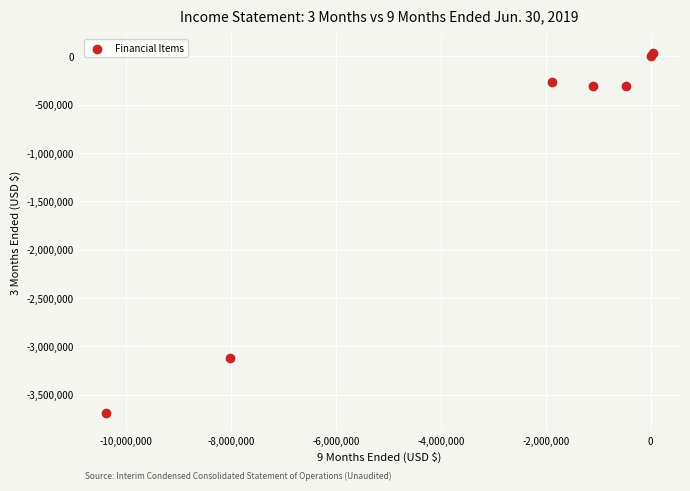

What Y value in the scatter plot is closest to -1826131?

-3117943